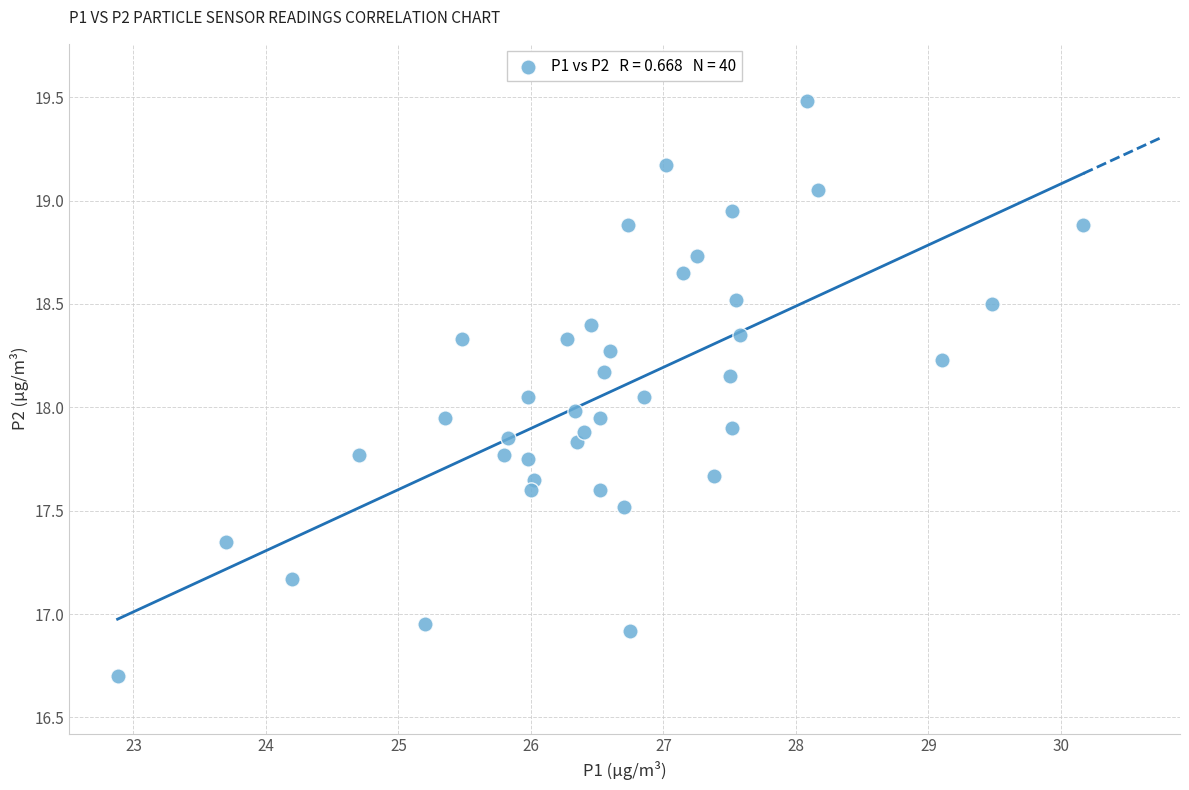

What is the range of X values (max minus min)?

7.3